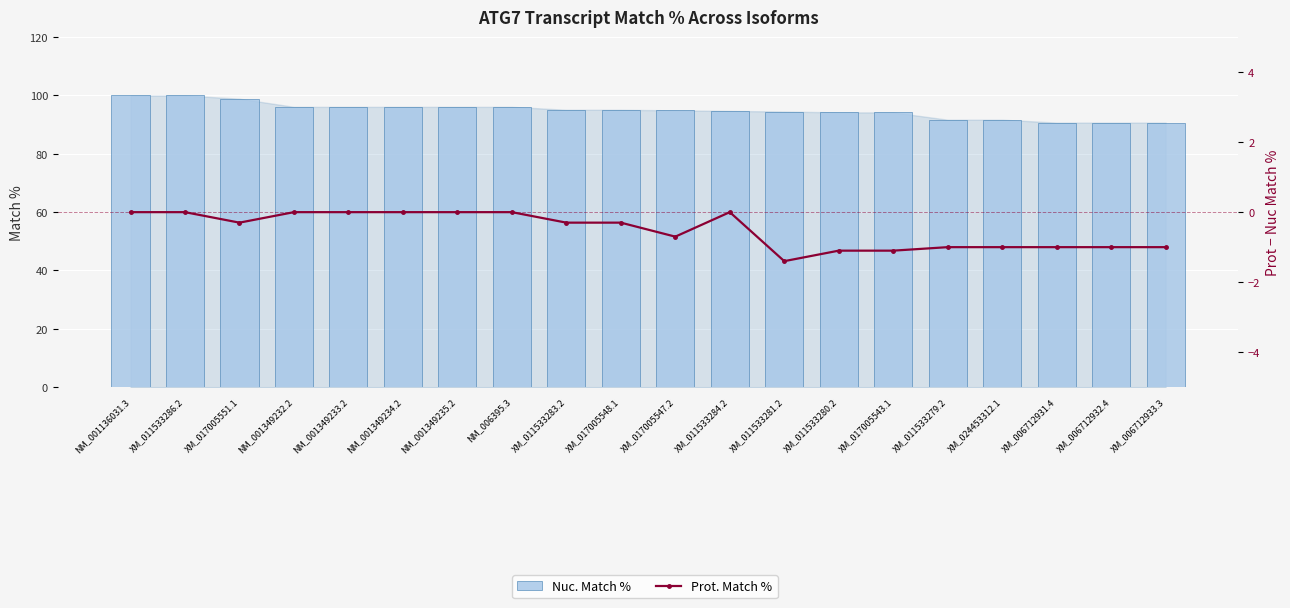

Reading right to left, extract all data points from this chart.

Nuc. Match %: XM_006712933.3=90.7	XM_006712932.4=90.7	XM_006712931.4=90.7	XM_024453312.1=91.7	XM_011533279.2=91.7	XM_017005543.1=94.2	XM_011533280.2=94.2	XM_011533281.2=94.5	XM_011533284.2=94.7	XM_017005547.2=94.9	XM_017005548.1=95.1	XM_011533283.2=95.1	NM_006395.3=96.1	NM_001349235.2=96.1	NM_001349234.2=96.1	NM_001349233.2=96.1	NM_001349232.2=96.1	XM_017005551.1=98.9	XM_011533286.2=100.0	NM_001136031.3=100.0
Prot. Match %: XM_006712933.3=-1.0	XM_006712932.4=-1.0	XM_006712931.4=-1.0	XM_024453312.1=-1.0	XM_011533279.2=-1.0	XM_017005543.1=-1.1	XM_011533280.2=-1.1	XM_011533281.2=-1.4	XM_011533284.2=0.0	XM_017005547.2=-0.7	XM_017005548.1=-0.3	XM_011533283.2=-0.3	NM_006395.3=0.0	NM_001349235.2=0.0	NM_001349234.2=0.0	NM_001349233.2=0.0	NM_001349232.2=0.0	XM_017005551.1=-0.3	XM_011533286.2=0.0	NM_001136031.3=0.0